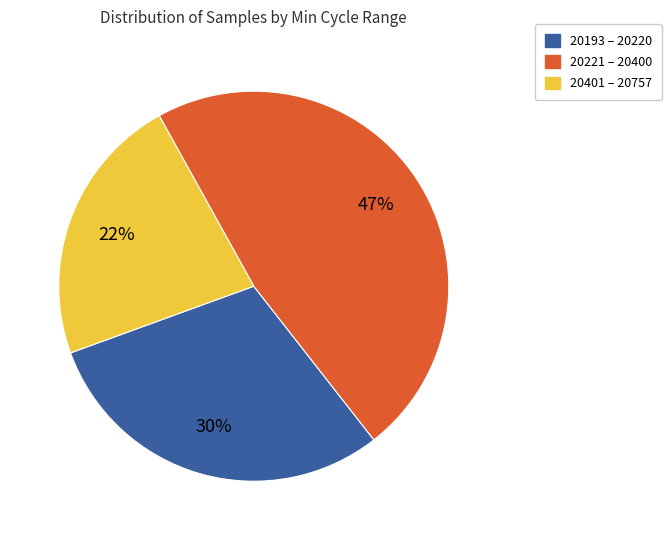

True or false: 20221 – 20400 accounts for 47% of the total.

True